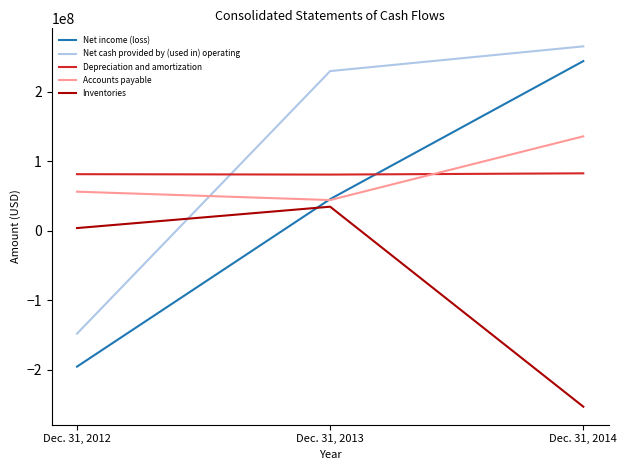

What is the difference between the maximum and minimum values in the Accounts payable series?

91581059